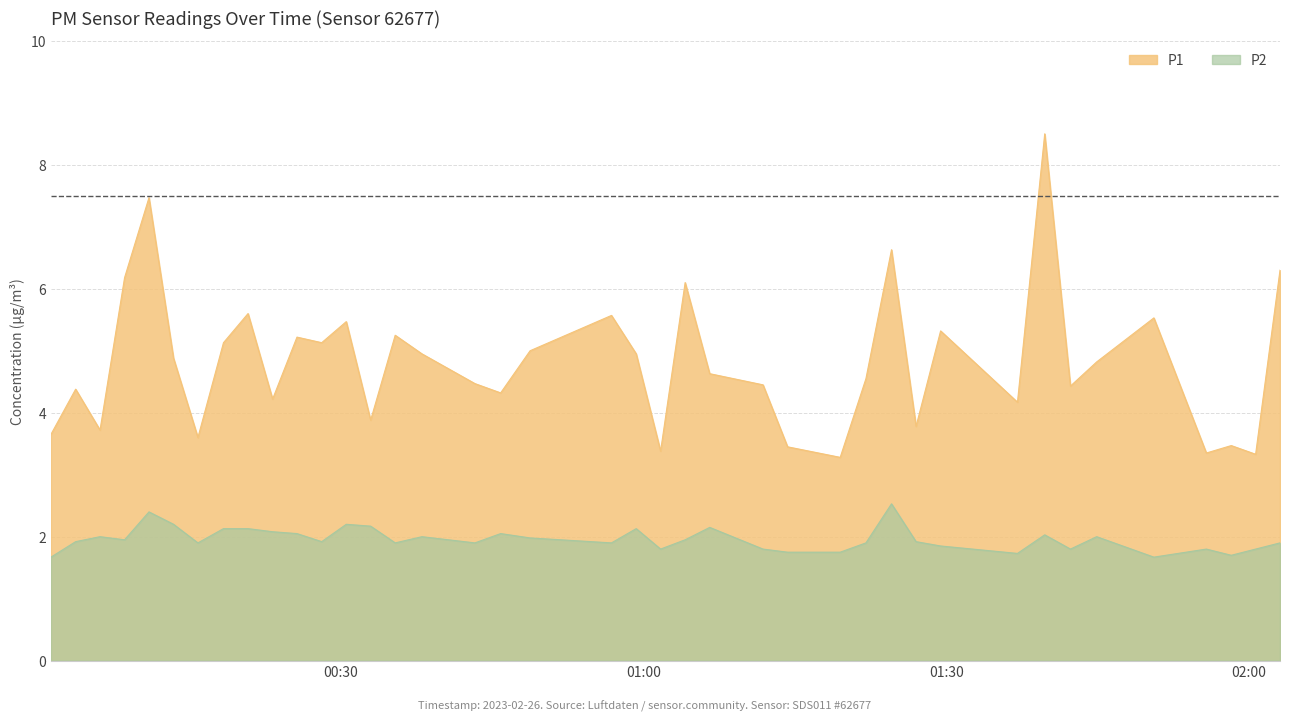

Reading left to right, what are all the values shown in this chart?

P1: 2023-02-26T00:01:16=3.6	2023-02-26T00:03:43=4.4	2023-02-26T00:06:08=3.7	2023-02-26T00:08:34=6.2	2023-02-26T00:10:59=7.5	2023-02-26T00:13:25=4.9	2023-02-26T00:15:50=3.6	2023-02-26T00:18:22=5.1	2023-02-26T00:20:48=5.6	2023-02-26T00:23:14=4.2	2023-02-26T00:25:39=5.2	2023-02-26T00:28:06=5.1	2023-02-26T00:30:32=5.5	2023-02-26T00:32:57=3.9	2023-02-26T00:35:23=5.2	2023-02-26T00:38:02=5.0	2023-02-26T00:43:17=4.5	2023-02-26T00:45:50=4.3	2023-02-26T00:48:45=5.0	2023-02-26T00:56:49=5.6	2023-02-26T00:59:16=5.0	2023-02-26T01:01:41=3.4	2023-02-26T01:04:07=6.1	2023-02-26T01:06:33=4.6	2023-02-26T01:11:50=4.5	2023-02-26T01:14:16=3.5	2023-02-26T01:19:29=3.3	2023-02-26T01:22:02=4.5	2023-02-26T01:24:34=6.6	2023-02-26T01:27:00=3.8	2023-02-26T01:29:26=5.3	2023-02-26T01:37:03=4.2	2023-02-26T01:39:45=8.5	2023-02-26T01:42:18=4.4	2023-02-26T01:44:54=4.8	2023-02-26T01:50:34=5.5	2023-02-26T01:55:46=3.4	2023-02-26T01:58:14=3.5	2023-02-26T02:00:39=3.3	2023-02-26T02:03:04=6.3
P2: 2023-02-26T00:01:16=1.7	2023-02-26T00:03:43=1.9	2023-02-26T00:06:08=2.0	2023-02-26T00:08:34=1.9	2023-02-26T00:10:59=2.4	2023-02-26T00:13:25=2.2	2023-02-26T00:15:50=1.9	2023-02-26T00:18:22=2.1	2023-02-26T00:20:48=2.1	2023-02-26T00:23:14=2.1	2023-02-26T00:25:39=2.0	2023-02-26T00:28:06=1.9	2023-02-26T00:30:32=2.2	2023-02-26T00:32:57=2.2	2023-02-26T00:35:23=1.9	2023-02-26T00:38:02=2.0	2023-02-26T00:43:17=1.9	2023-02-26T00:45:50=2.0	2023-02-26T00:48:45=2.0	2023-02-26T00:56:49=1.9	2023-02-26T00:59:16=2.1	2023-02-26T01:01:41=1.8	2023-02-26T01:04:07=1.9	2023-02-26T01:06:33=2.1	2023-02-26T01:11:50=1.8	2023-02-26T01:14:16=1.8	2023-02-26T01:19:29=1.8	2023-02-26T01:22:02=1.9	2023-02-26T01:24:34=2.5	2023-02-26T01:27:00=1.9	2023-02-26T01:29:26=1.9	2023-02-26T01:37:03=1.7	2023-02-26T01:39:45=2.0	2023-02-26T01:42:18=1.8	2023-02-26T01:44:54=2.0	2023-02-26T01:50:34=1.7	2023-02-26T01:55:46=1.8	2023-02-26T01:58:14=1.7	2023-02-26T02:00:39=1.8	2023-02-26T02:03:04=1.9